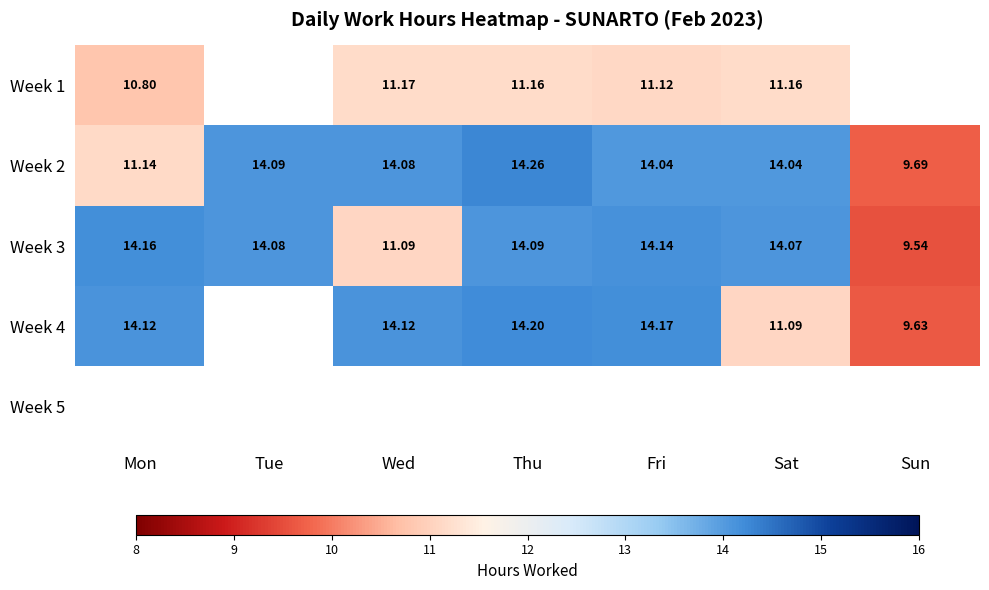

The Week 1 series shows 10.8 at Mon. True or false?

True